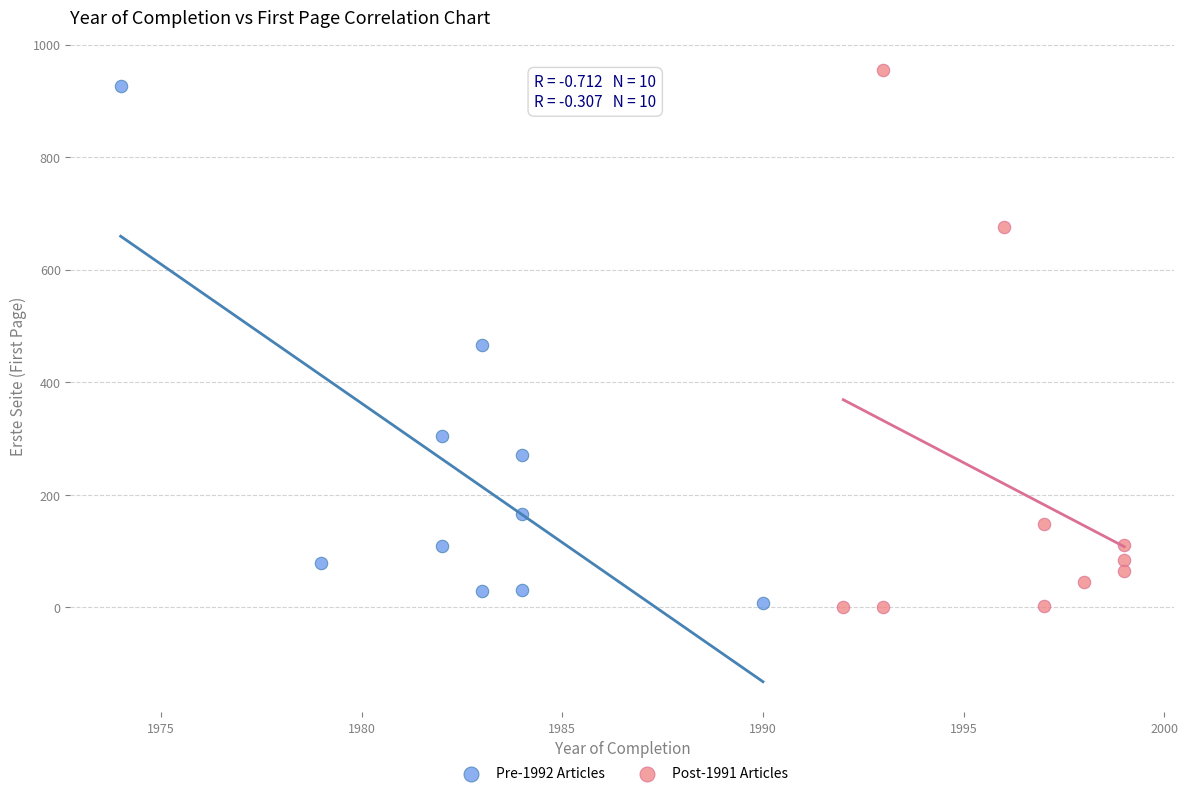

What are all the series names shown in the legend?

Pre-1992 Articles, Post-1991 Articles